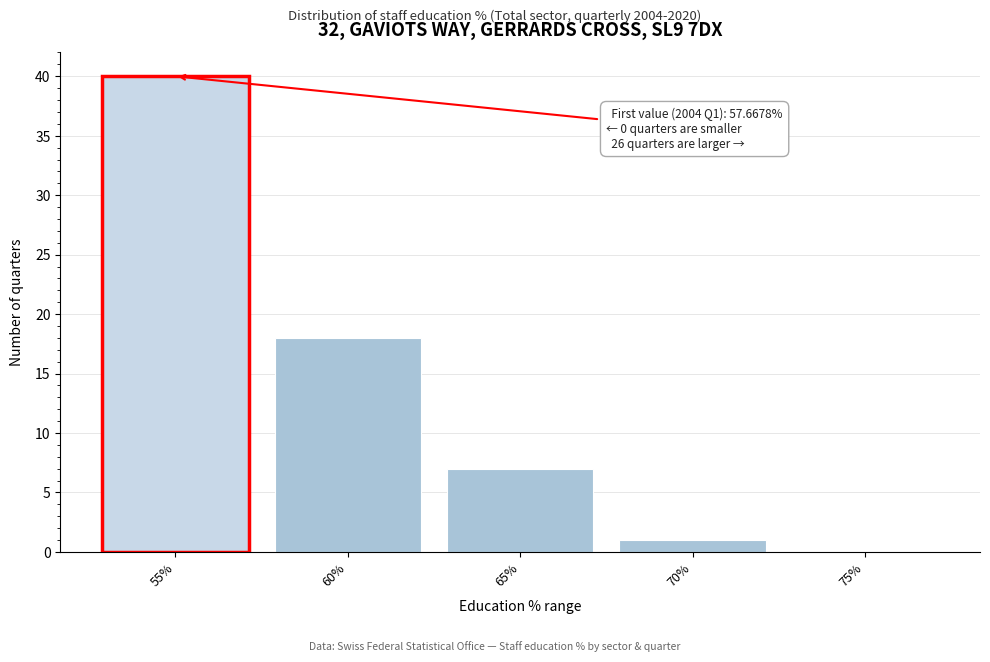

Reading left to right, extract all data points from this chart.

55%=40	60%=18	65%=7	70%=1	75%=0